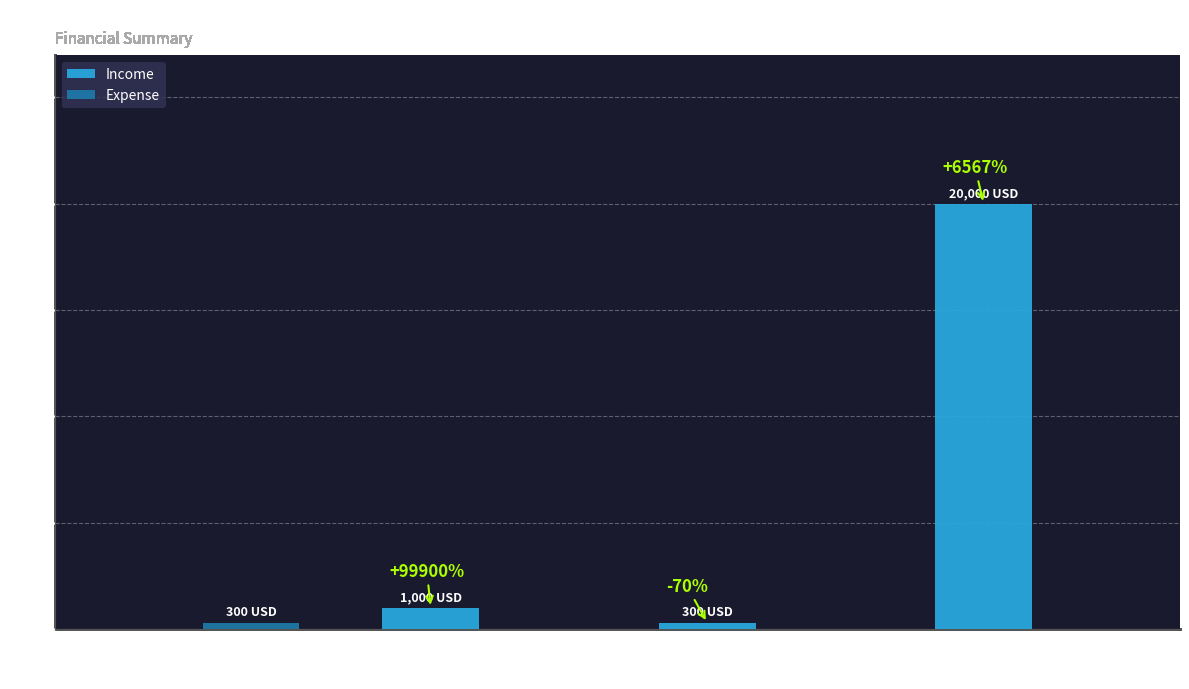

Are the bars grouped side by side (vs. stacked)?

Yes